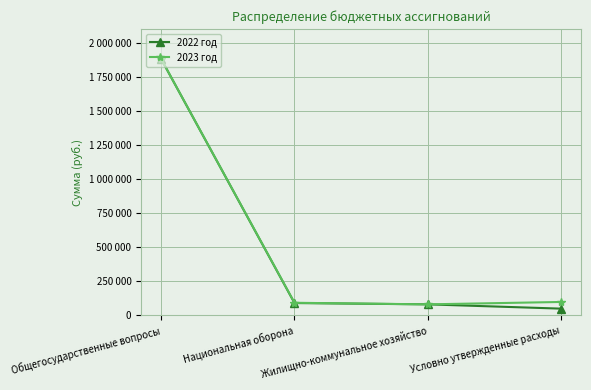

What is the approximate value of 2022 год at Условно утвержденные расходы?

49000